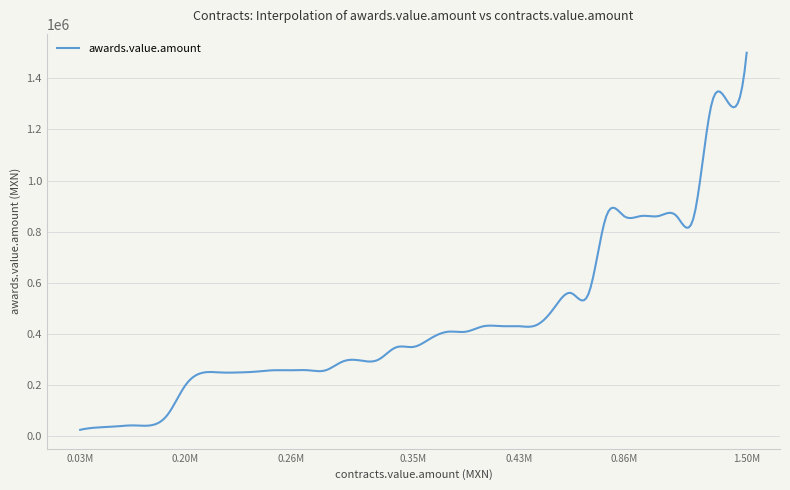

What is the difference between the maximum and minimum values?

1474137.9